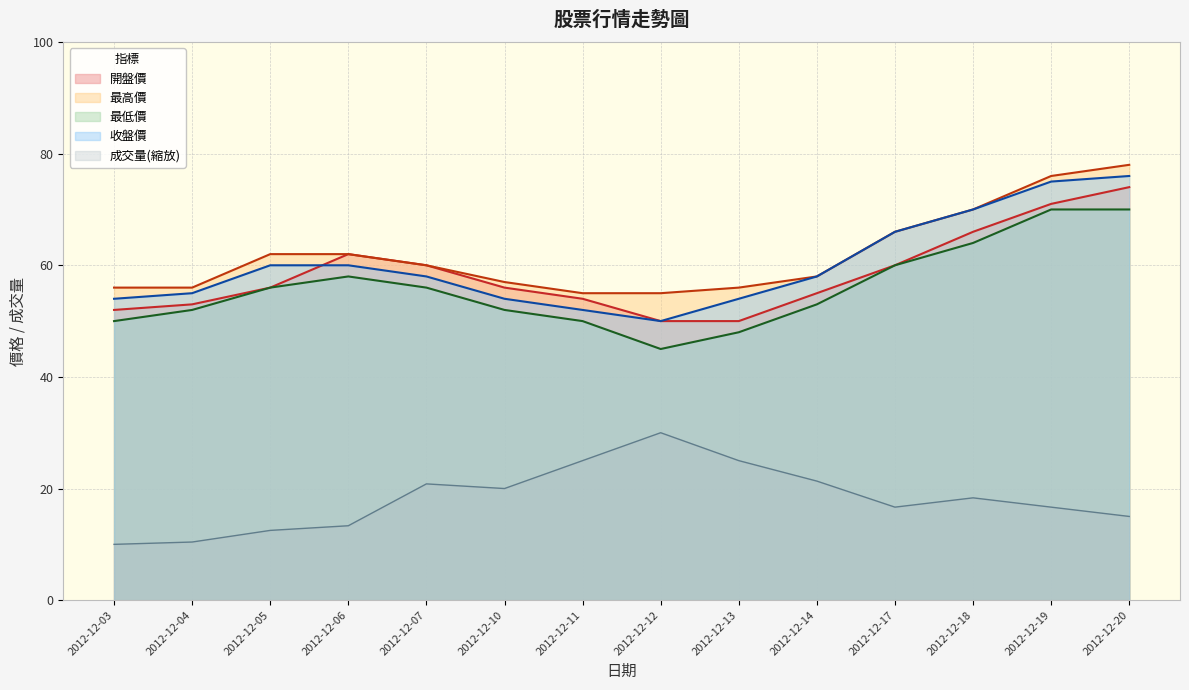

Reading left to right, extract all data points from this chart.

成交量: 10.0	10.4	12.5	13.3	20.8	20.0	25.0	30.0	25.0	21.3	16.7	18.3	16.7	15.0
開盤價: 52.0	53.0	56.0	62.0	60.0	56.0	54.0	50.0	50.0	55.0	60.0	66.0	71.0	74.0
最高價: 56.0	56.0	62.0	62.0	60.0	57.0	55.0	55.0	56.0	58.0	66.0	70.0	76.0	78.0
最低價: 50.0	52.0	56.0	58.0	56.0	52.0	50.0	45.0	48.0	53.0	60.0	64.0	70.0	70.0
收盤價: 54.0	55.0	60.0	60.0	58.0	54.0	52.0	50.0	54.0	58.0	66.0	70.0	75.0	76.0